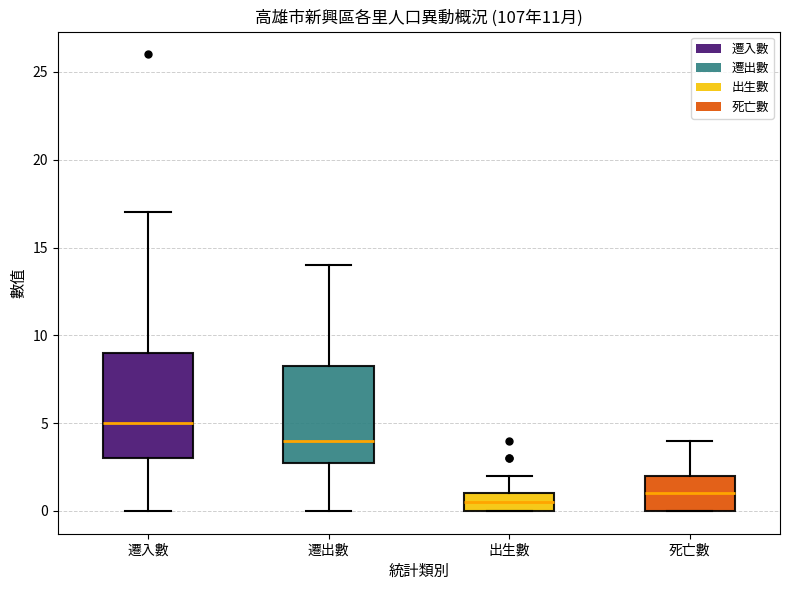

Reading left to right, transcribe this box plot: for each box, give where its median line is, the range the box spans, and where its two whiskers end, as read against the y-axis. The values are not printed on the chart, so give them approximately, as read against the axis.

遷入數: median 5.0, box 3.0 to 9.0, whiskers 0.0 to 17.0
遷出數: median 4.0, box 3.0 to 8.5, whiskers 0.0 to 14.0
出生數: median 0.5, box 0.0 to 1.0, whiskers 0.0 to 2.0
死亡數: median 1.0, box 0.0 to 2.0, whiskers 0.0 to 4.0